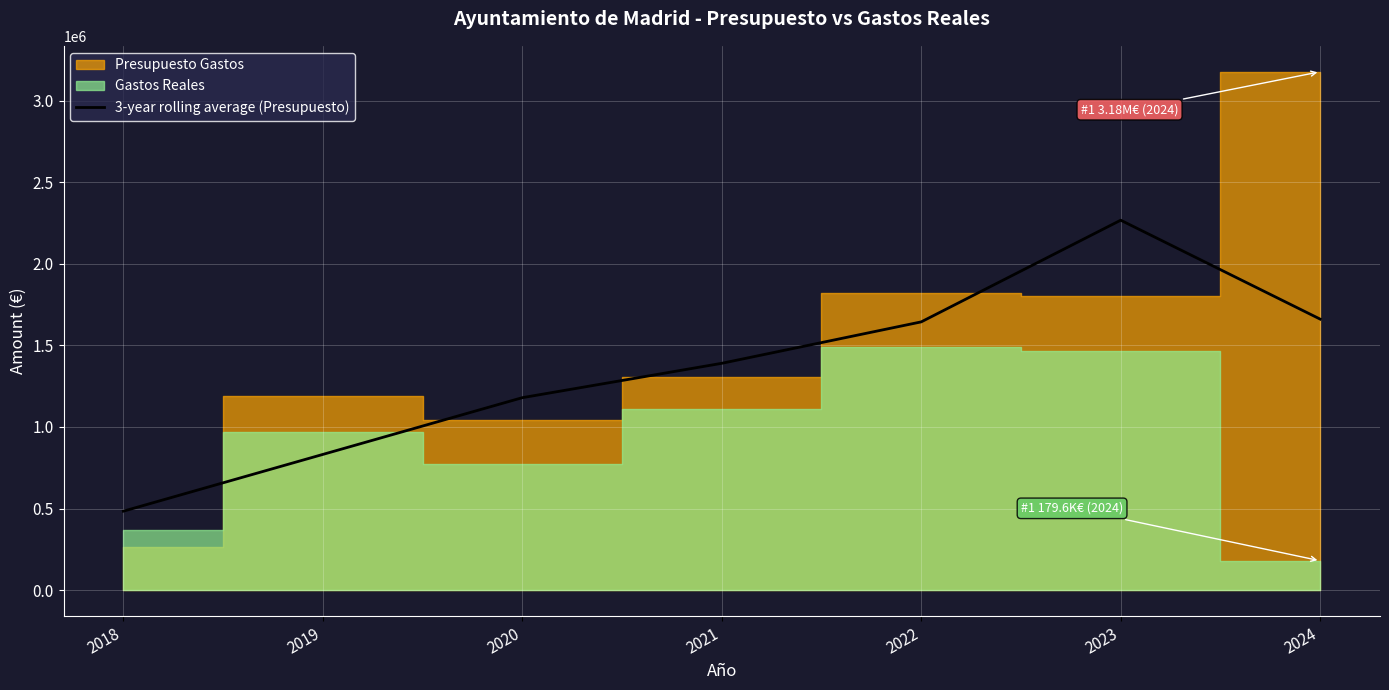

What is the average value?

1350783.4